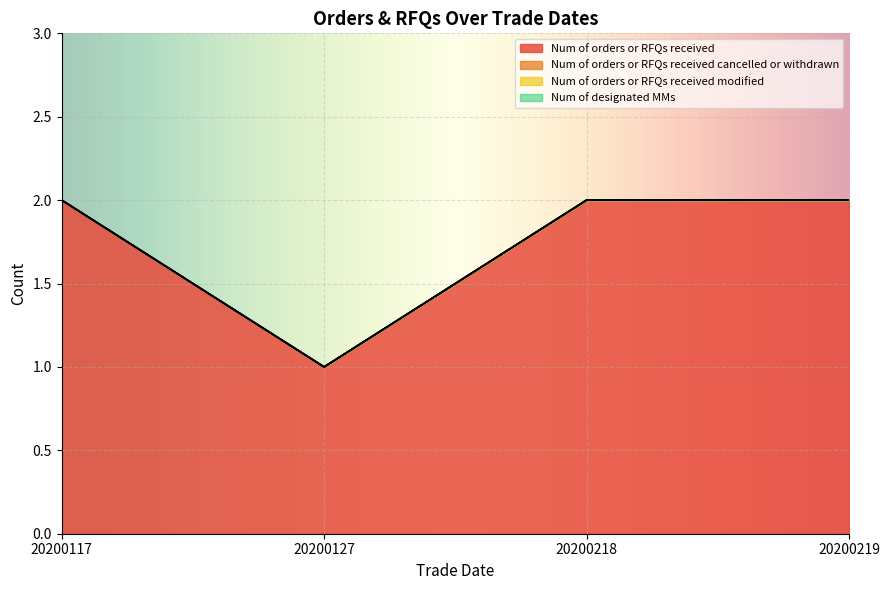

What is the value of the Num of orders or RFQs received point at the 3rd from the left?

2